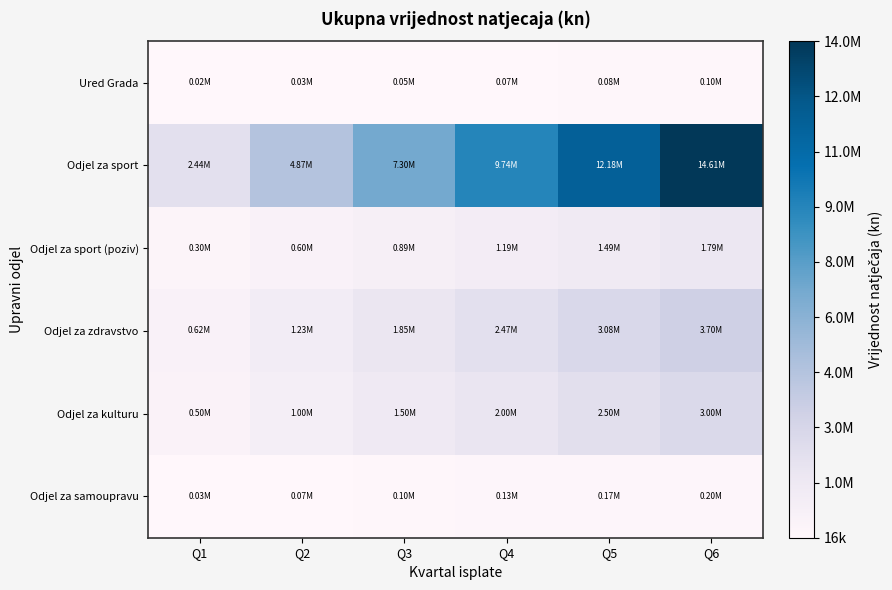

What is the minimum value shown in the chart?

16666.7